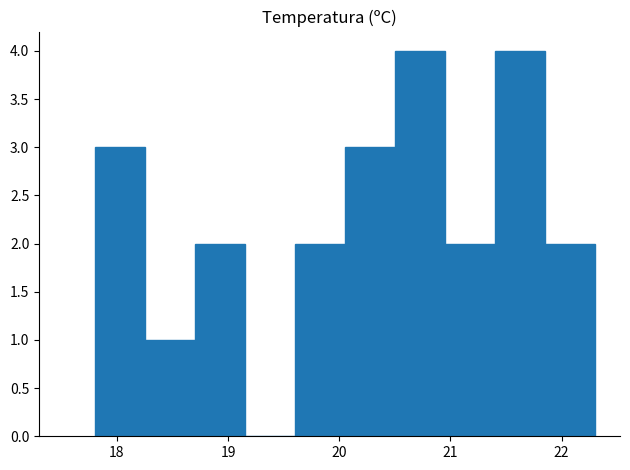

Reading left to right, list every bar in this chart as the range it spans on the x-axis followed by its height. Neither the bar edges nor the heights are printed on the chart, so give them approximately, as read against the axes.

17.80 to 18.25: 3
18.25 to 18.70: 1
18.70 to 19.15: 2
19.15 to 19.60: 0
19.60 to 20.05: 2
20.05 to 20.50: 3
20.50 to 20.95: 4
20.95 to 21.40: 2
21.40 to 21.85: 4
21.85 to 22.30: 2